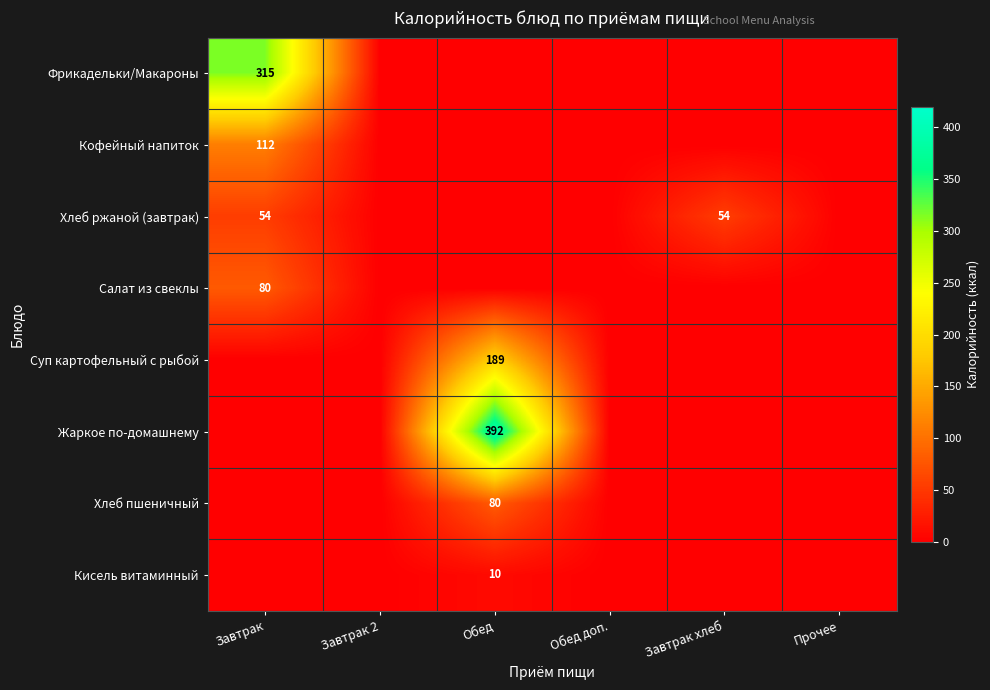

At Прочее, list the series in order from largest to smallest.

Фрикадельки/Макароны, Кофейный напиток, Хлеб ржаной (завтрак), Салат из свеклы, Суп картофельный с рыбой, Жаркое по-домашнему, Хлеб пшеничный, Кисель витаминный